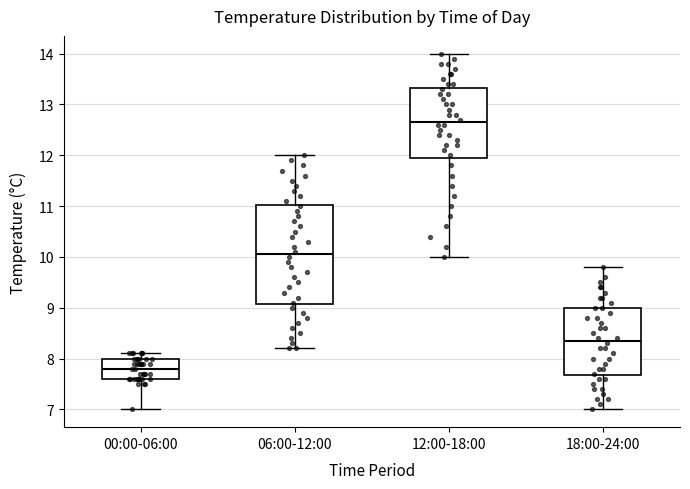

Which box has the lowest median line?

00:00-06:00